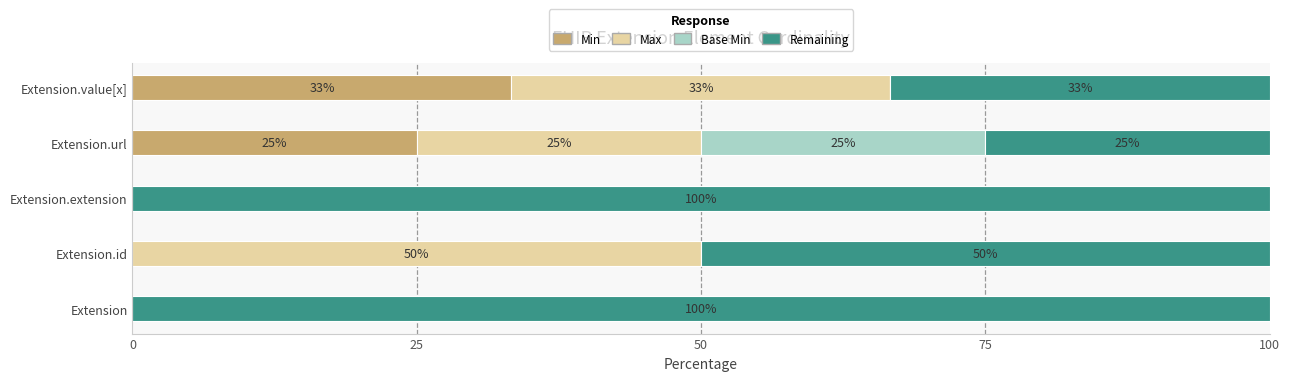

What is the total value across all series at Extension.id?

100.0